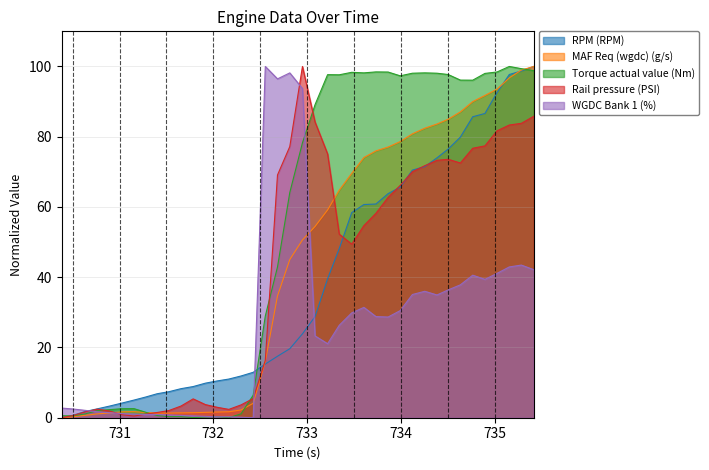

How many series are shown in this chart?

5